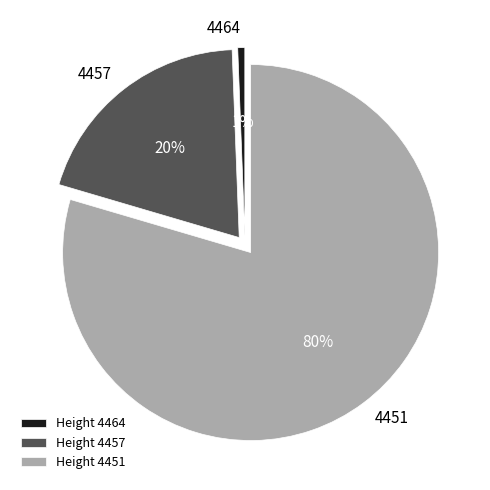

Count the number of slices in the pie.

3